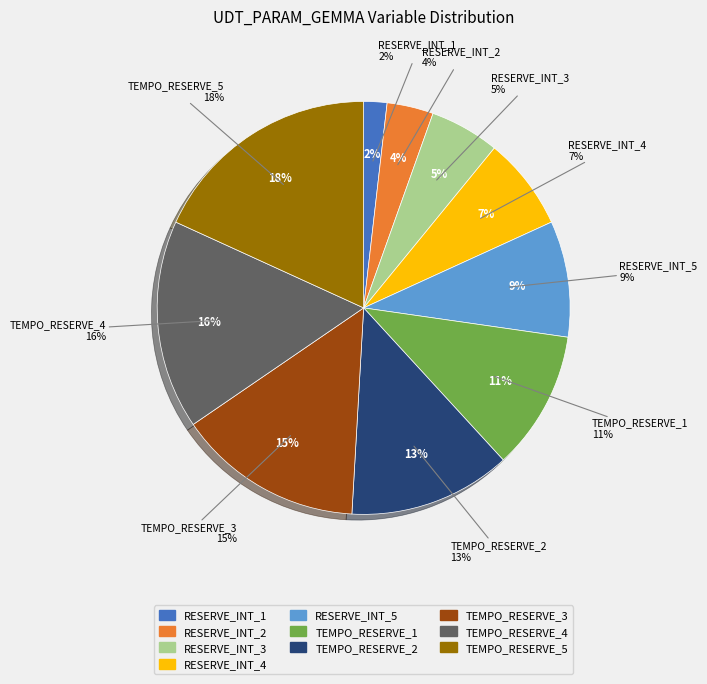

True or false: TEMPO_RESERVE_4 accounts for 16% of the total.

True